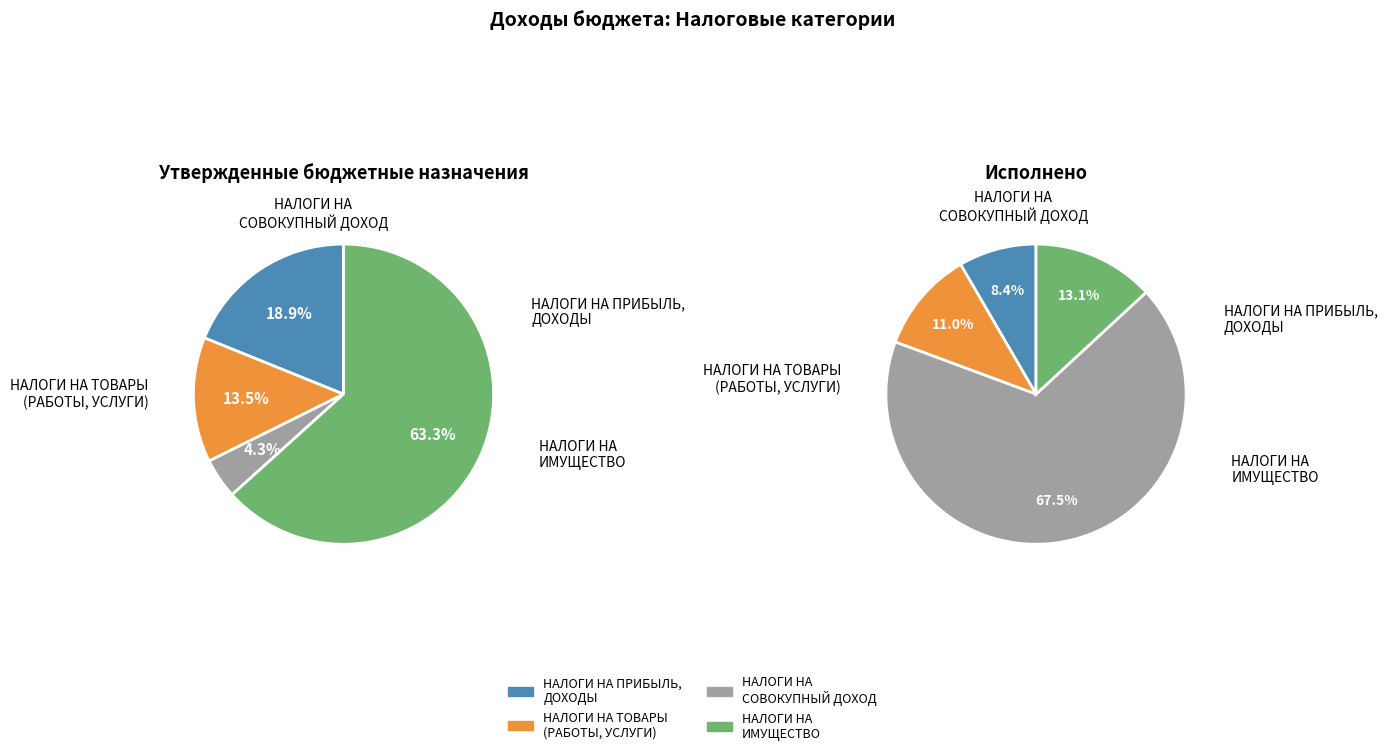

Rank the categories by value from lowest to highest.

НАЛОГИ НА ПРИБЫЛЬ, ДОХОДЫ, НАЛОГИ НА ТОВАРЫ (РАБОТЫ, УСЛУГИ), НАЛОГИ НА ИМУЩЕСТВО, НАЛОГИ НА СОВОКУПНЫЙ ДОХОД